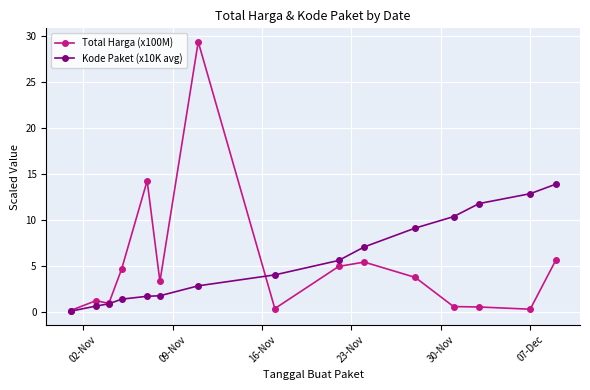

What is the maximum value for Total Harga (x100M)?

29.4